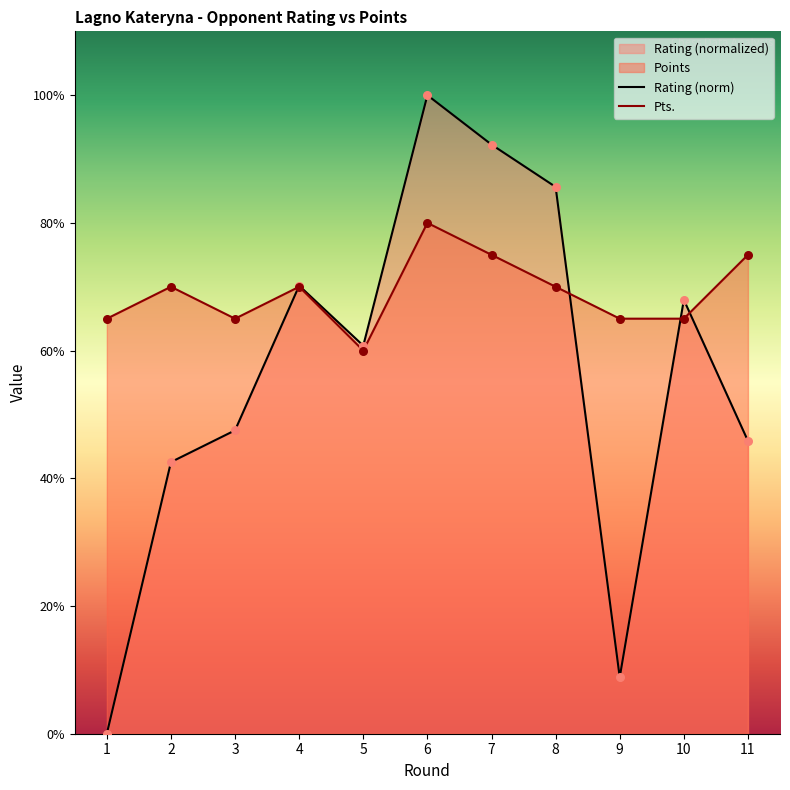

Which series contains the highest Y value?

Rating